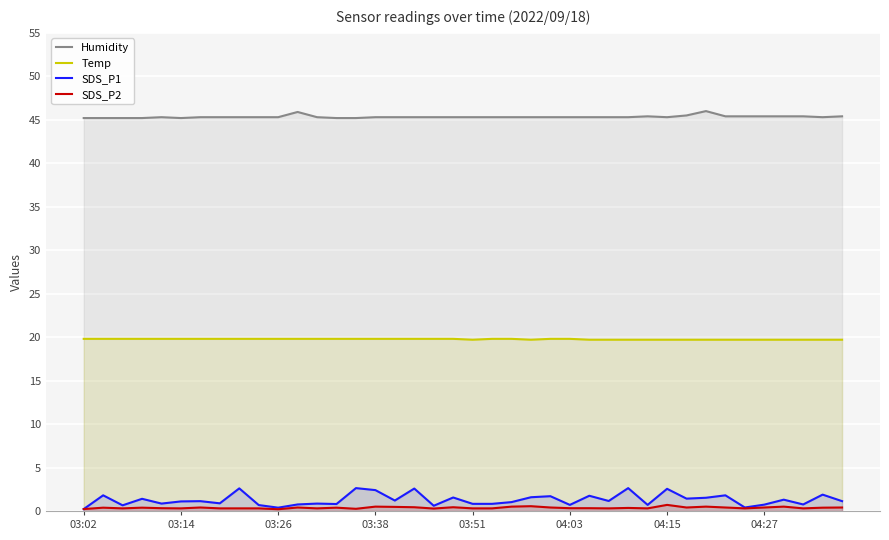

True or false: Temp and Humidity cross at least once.

False